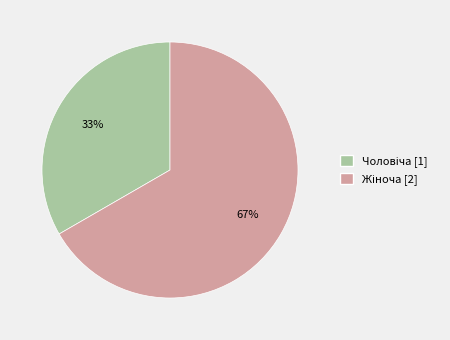

To the nearest percent, what is the average slice percentage?

50%